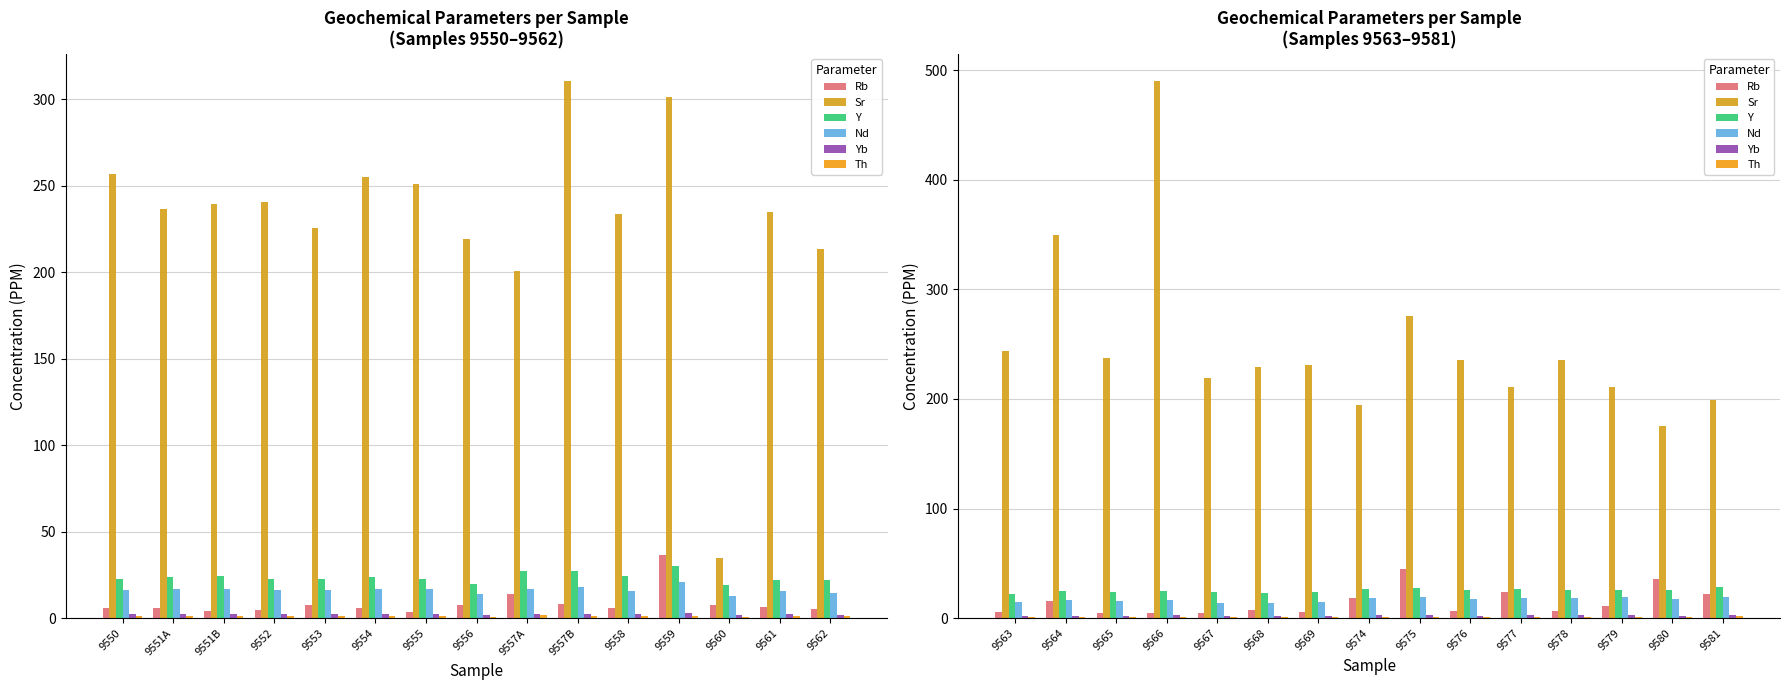

How many groups of bars are there?

15